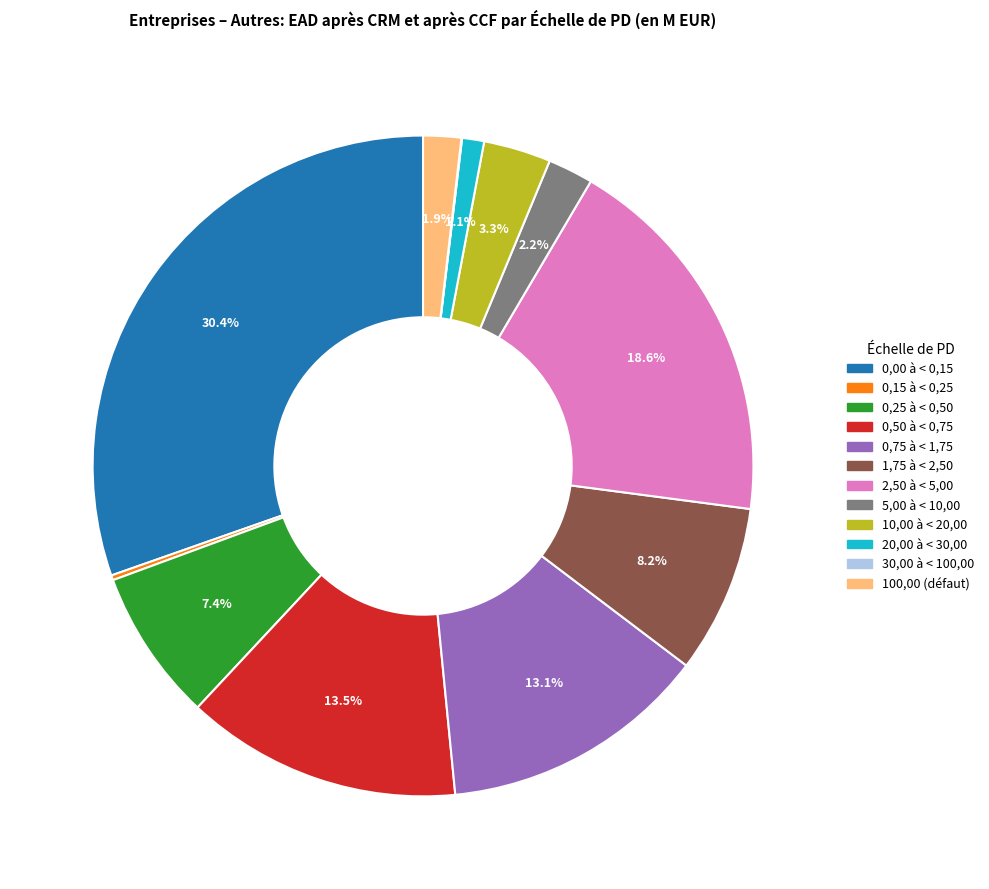

Is 20,00 à < 30,00 the majority of the pie?

No